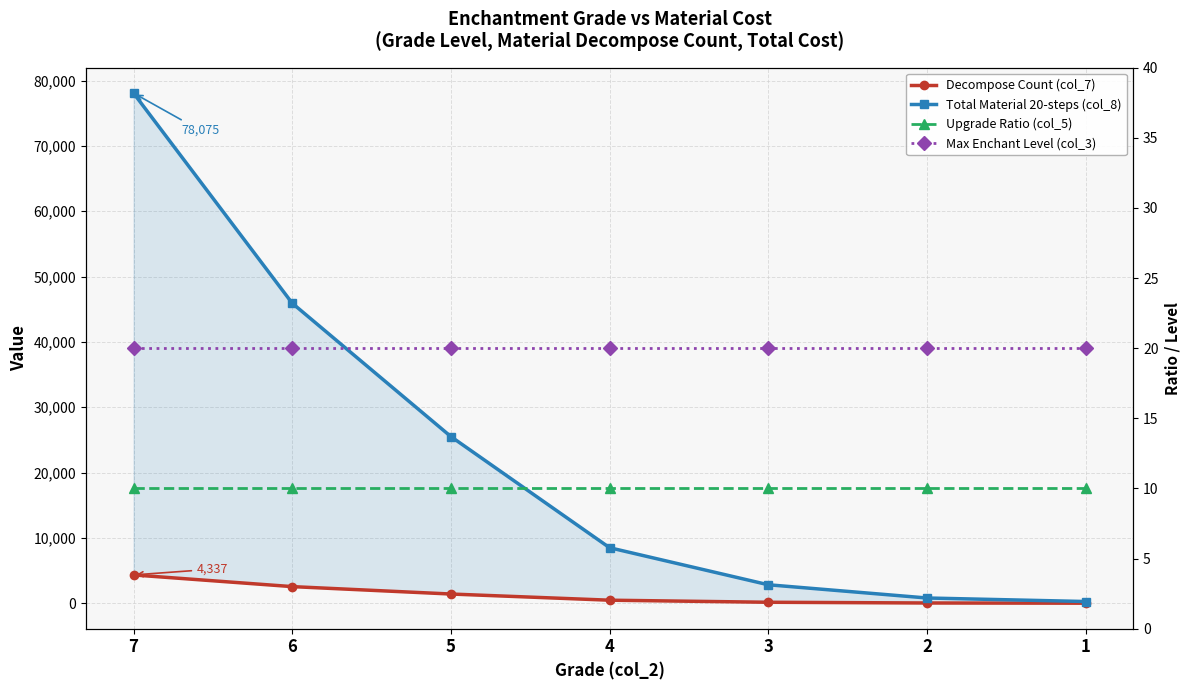

At which label does Decompose Count (col_7) first exceed 472?

7